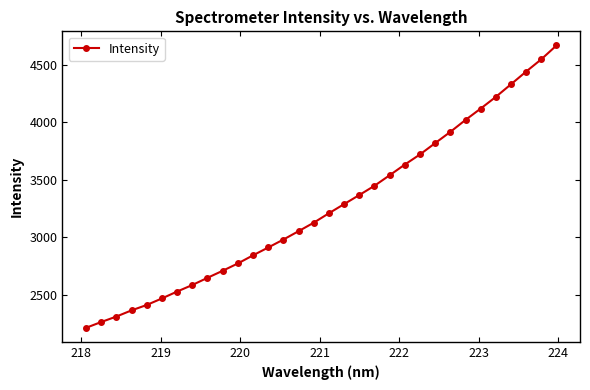

What is the value of the 21st point from the left?

3539.3